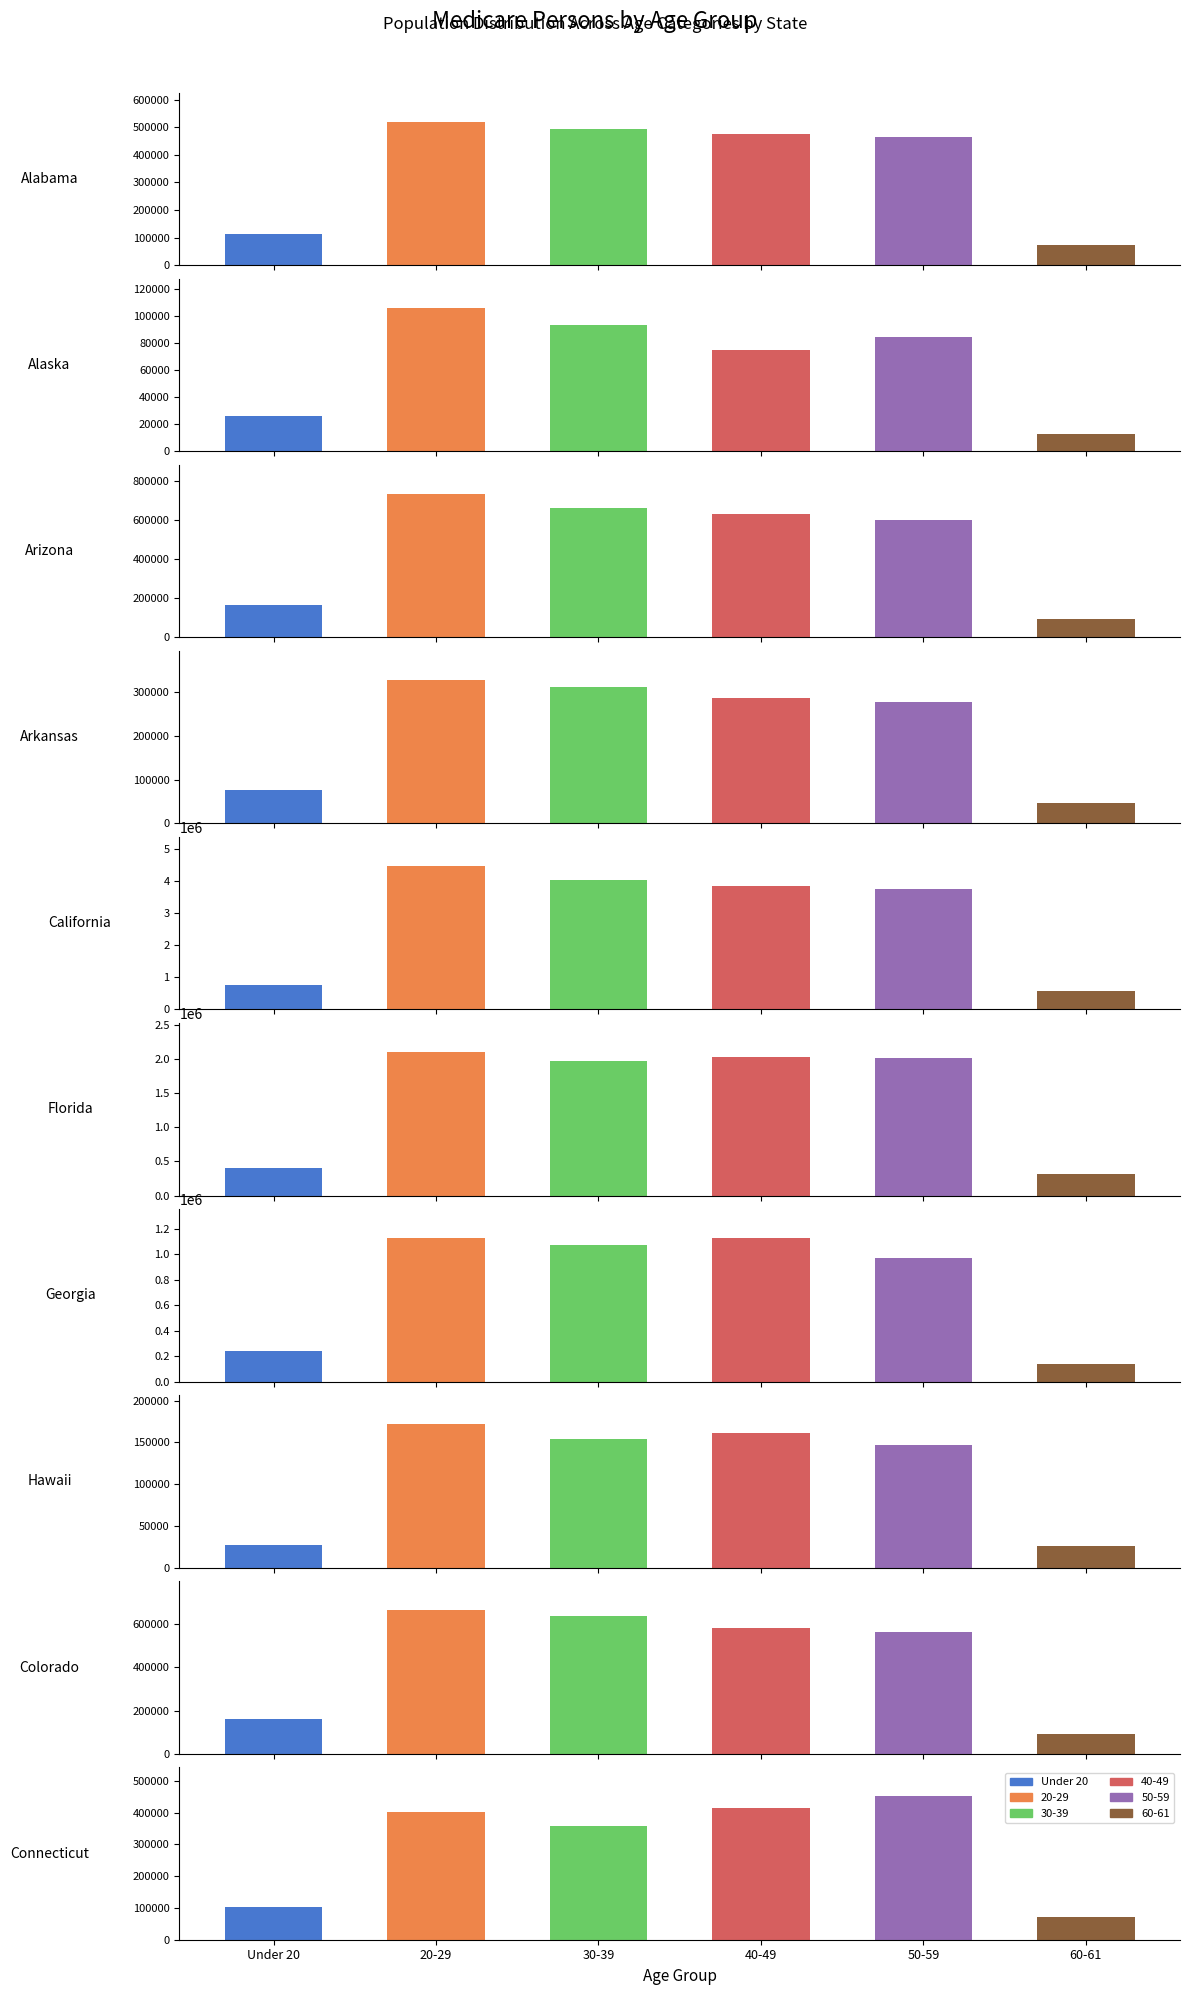

Is the value of 20-29 at 3 greater than the value of 50-59 at 9?

No